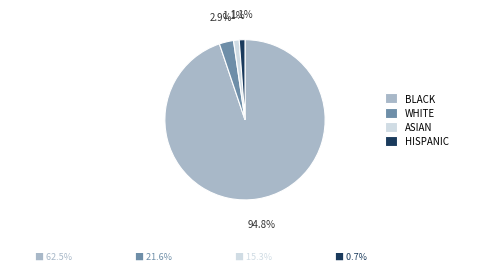

Which slice is the largest?

BLACK